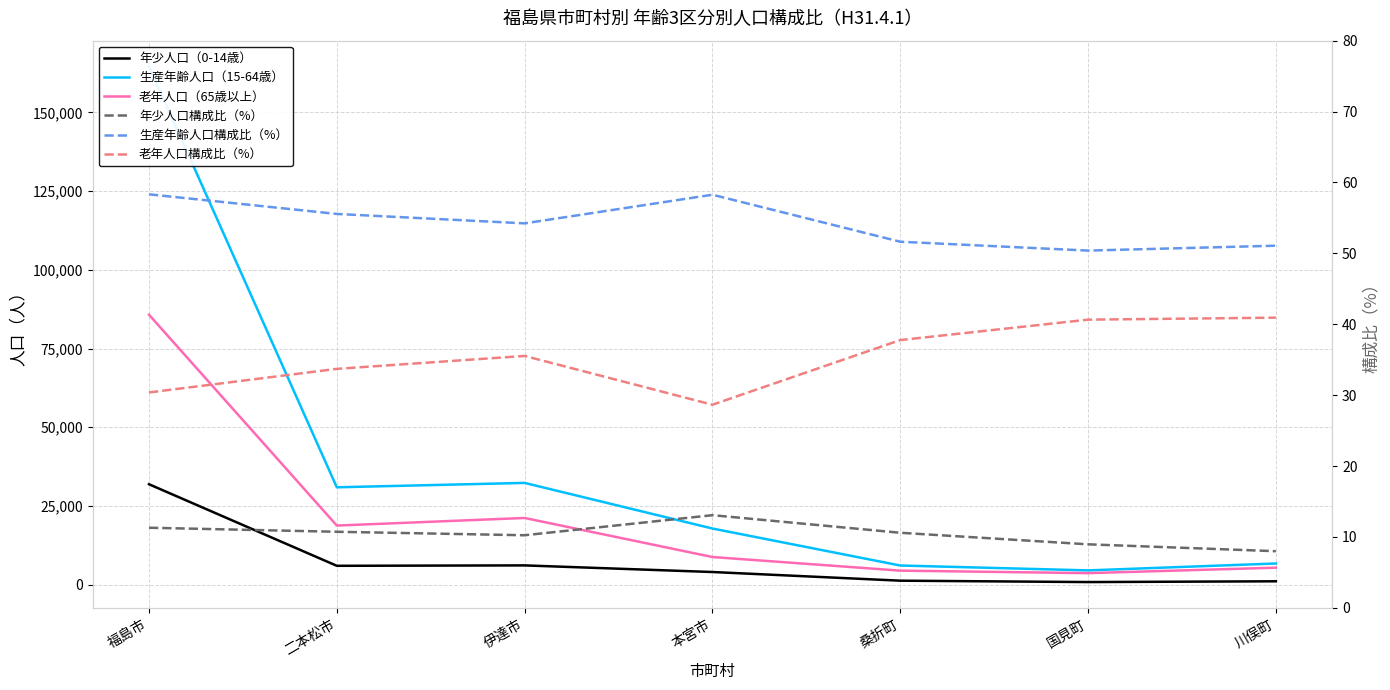

What is the difference between the maximum and second lowest values in the 年少人口構成比（%） series?

4.1